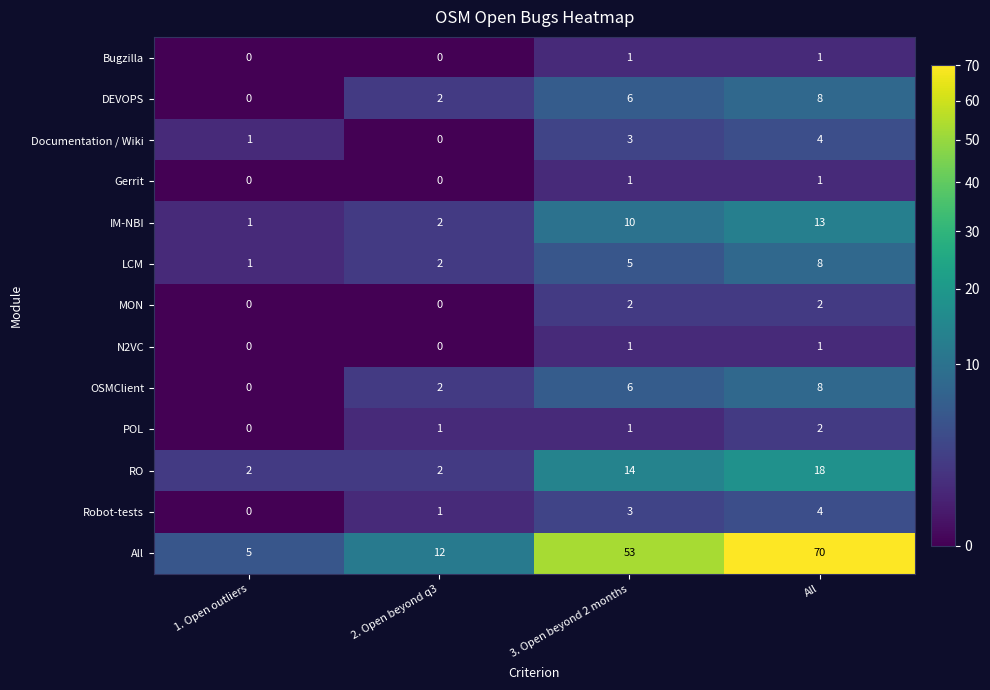

At which category is the sum across all series the highest?

All